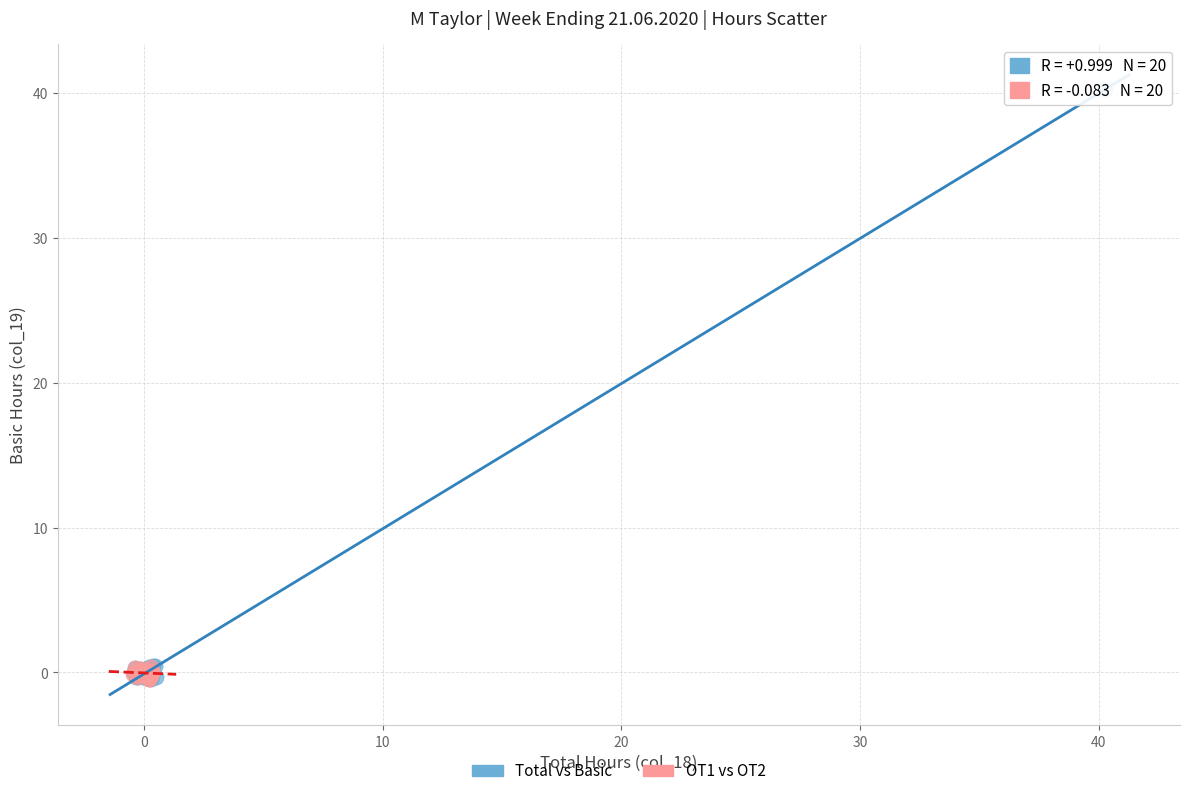

Which series has the widest spread of Y values?

Total vs Basic